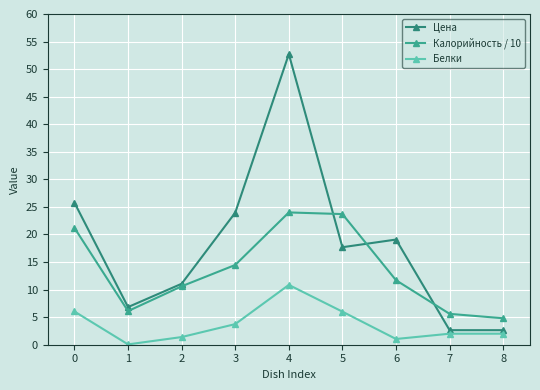

Does the chart have visible grid lines?

Yes